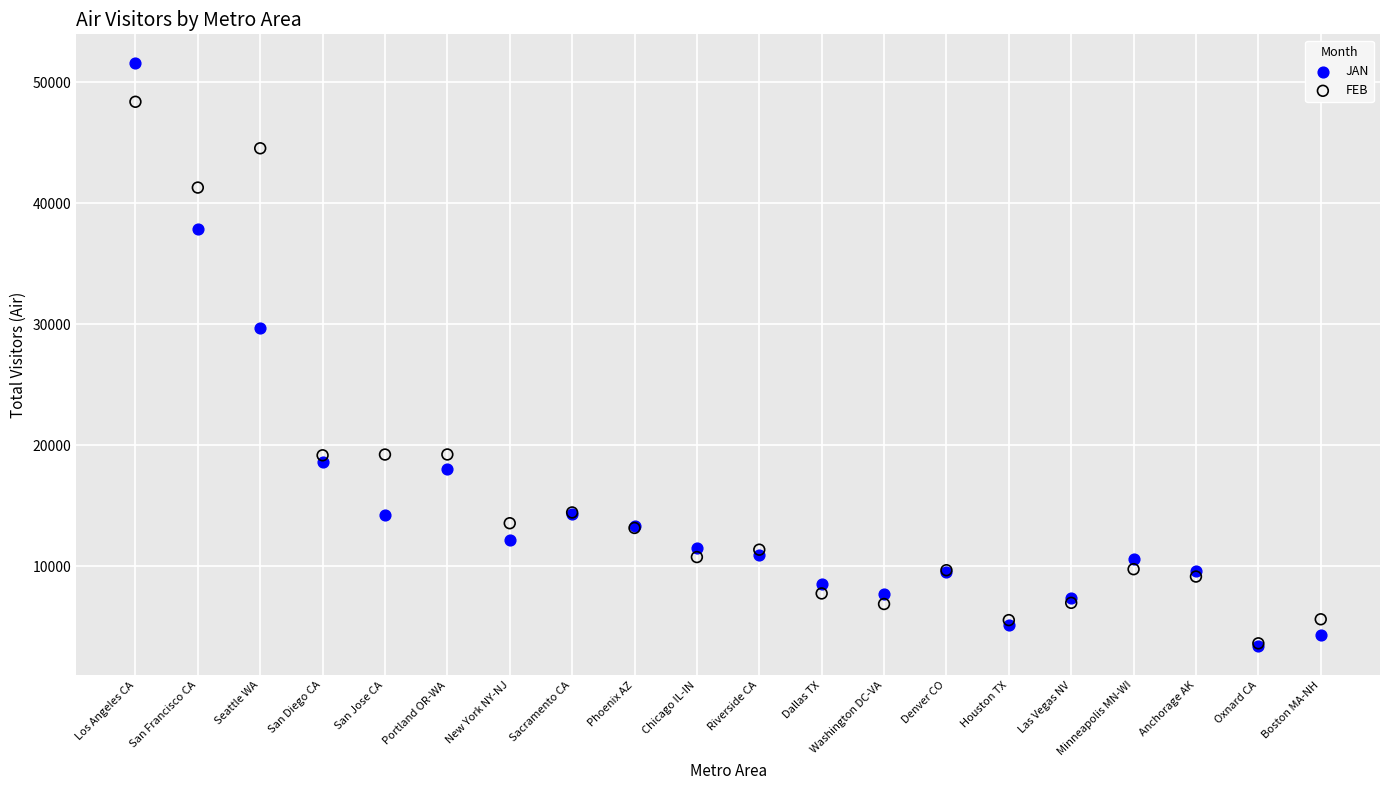

In the JAN series, what Y value is closest to 27478?

29705.7